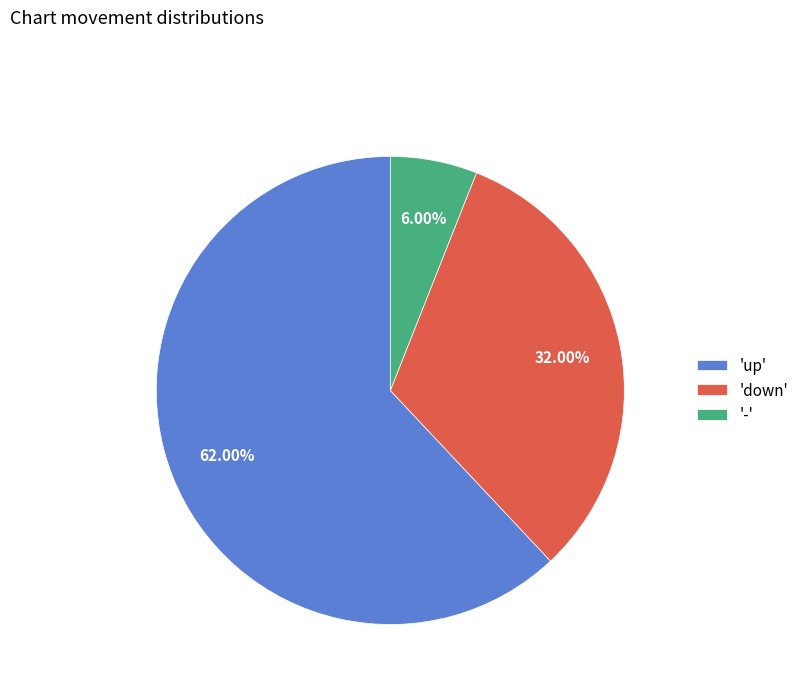

Is the sum of '-' and 'up' greater than half?

Yes